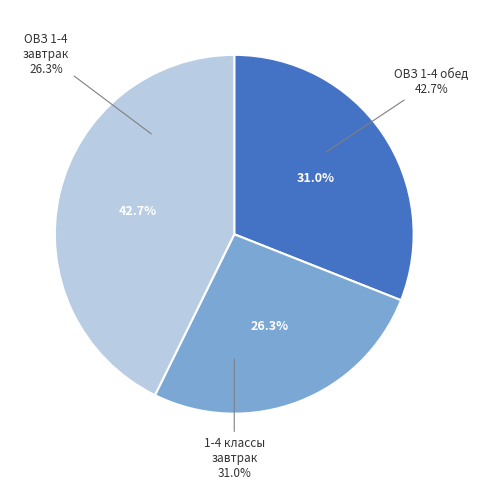

To the nearest percent, what is the combined percentage of ОВЗ 1-4 обед and 1-4 классы завтрак?

74%